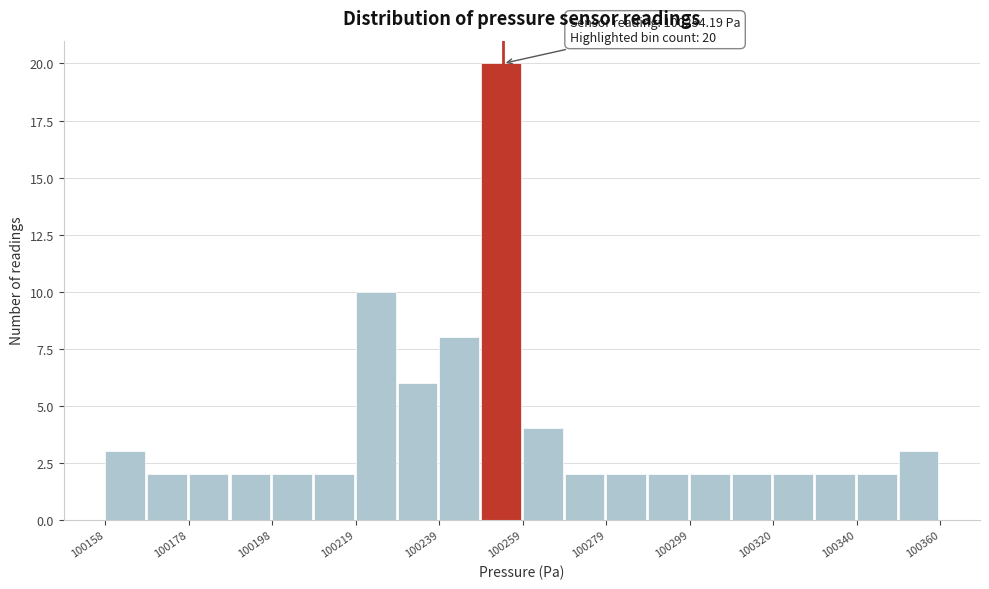

Read against the x-axis, roughly where is the centre of the tallest bar?

100255